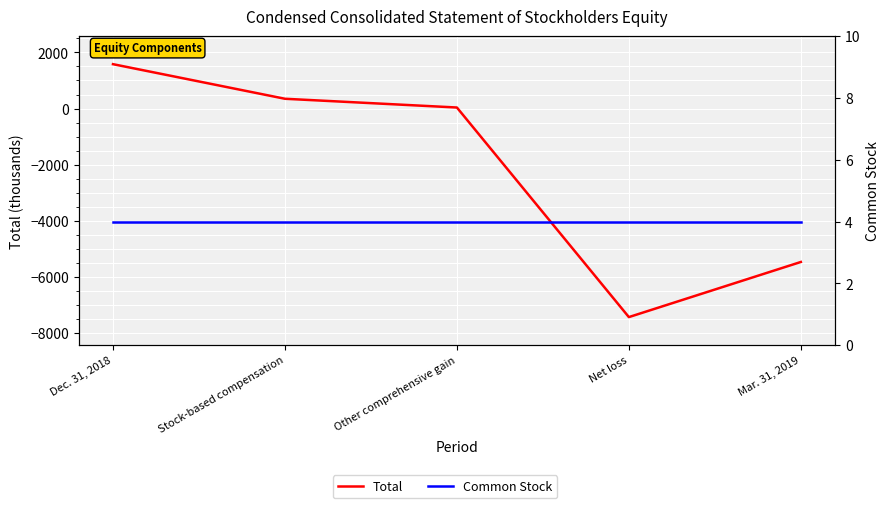

What is the lowest value of the Common Stock series?

4